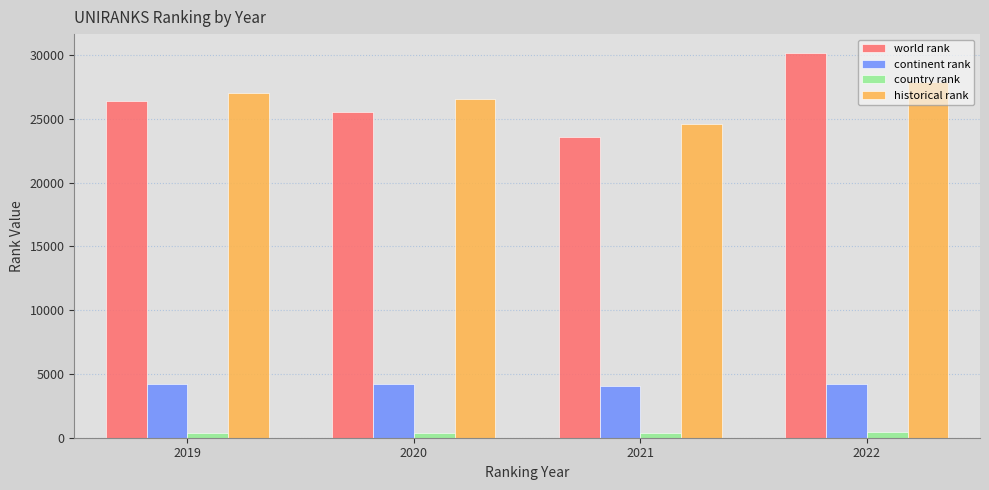

What is the smallest value displayed?

351.0